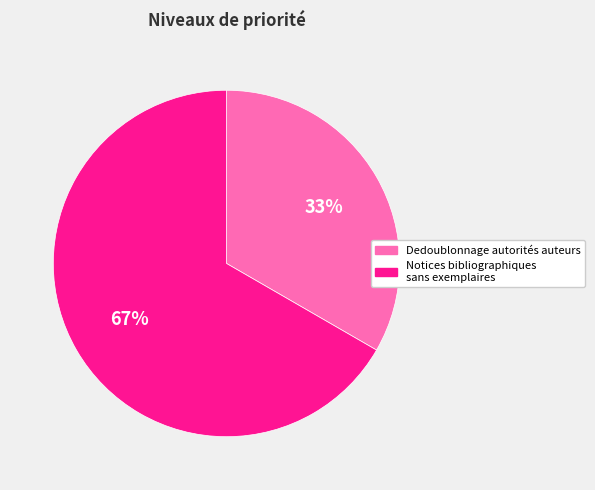

To the nearest percent, what portion does Dedoublonnage autorités auteurs represent?

33%